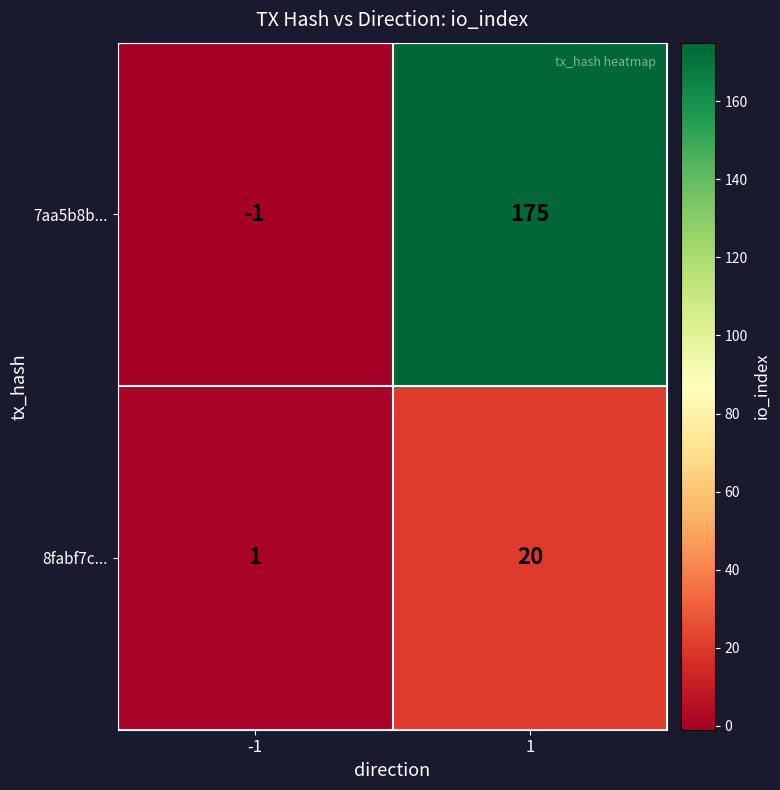

Which series has the widest spread of values?

7aa5b8b...